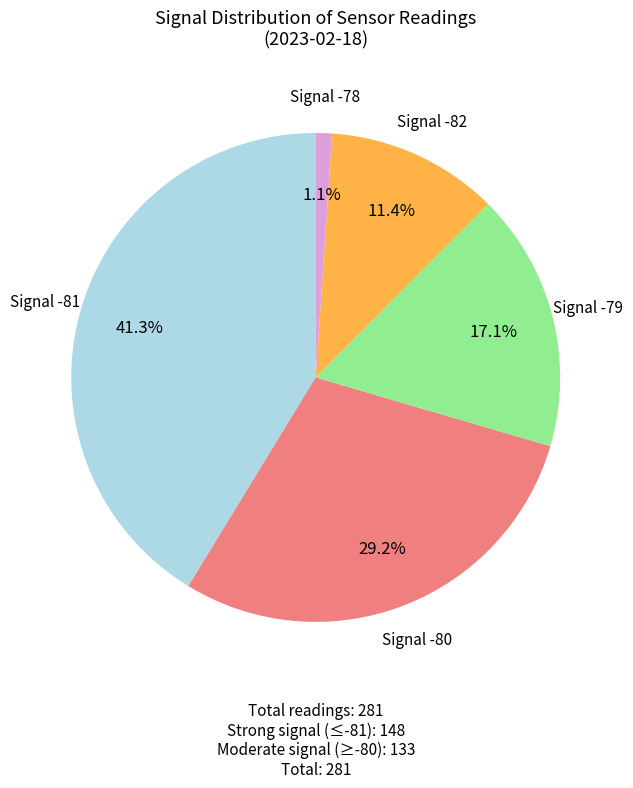

Is there a majority slice in this chart?

No